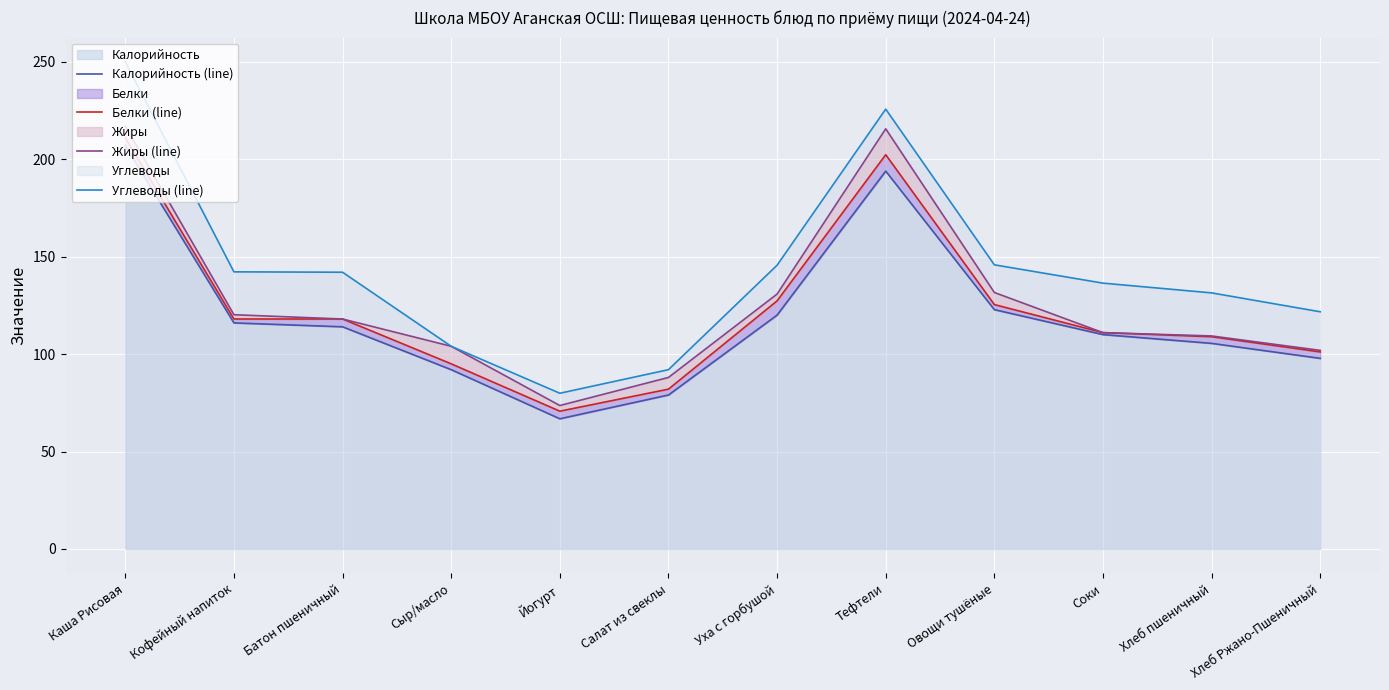

At which label does Калорийность (line) first exceed 114?

Каша Рисовая